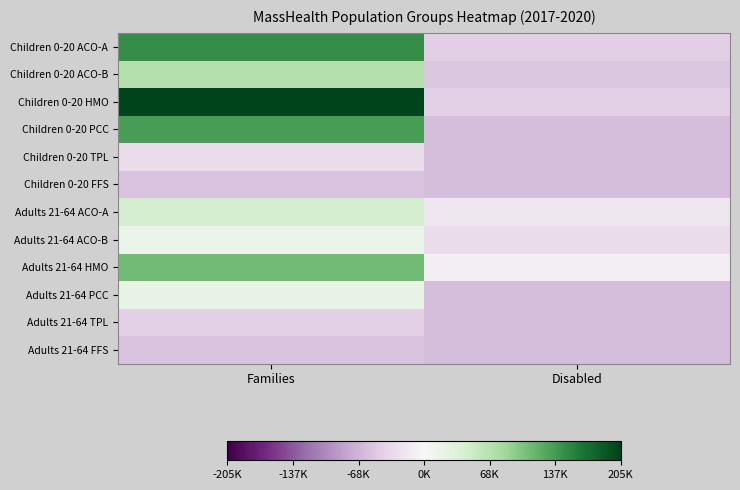

Reading left to right, extract all data points from this chart.

Children 0-20 ACO-A: Families=145946.5	Disabled=-45942.5
Children 0-20 ACO-B: Families=71798.5	Disabled=-52501.5
Children 0-20 HMO: Families=205269.5	Disabled=-44081.5
Children 0-20 PCC: Families=136102.5	Disabled=-59797.5
Children 0-20 TPL: Families=-31672.5	Disabled=-59797.5
Children 0-20 FFS: Families=-54932.5	Disabled=-59797.5
Adults 21-64 ACO-A: Families=44574.5	Disabled=-18874.5
Adults 21-64 ACO-B: Families=14925.5	Disabled=-31181.5
Adults 21-64 HMO: Families=109704.5	Disabled=-10453.5
Adults 21-64 PCC: Families=19860.5	Disabled=-59797.5
Adults 21-64 TPL: Families=-44753.5	Disabled=-59797.5
Adults 21-64 FFS: Families=-55002.5	Disabled=-59797.5